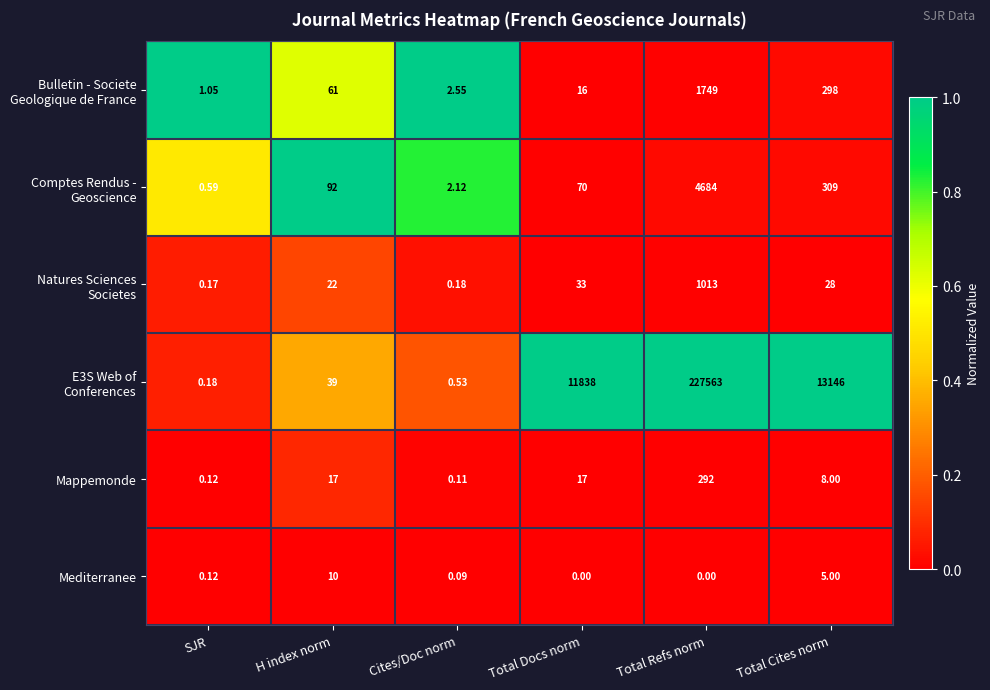

At how many categories does at least one series exceed 0?

6